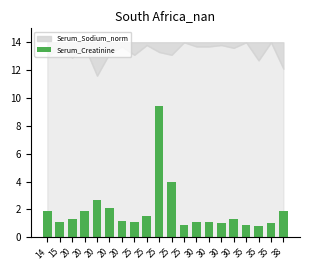

Which category has the lowest value across all series?

35